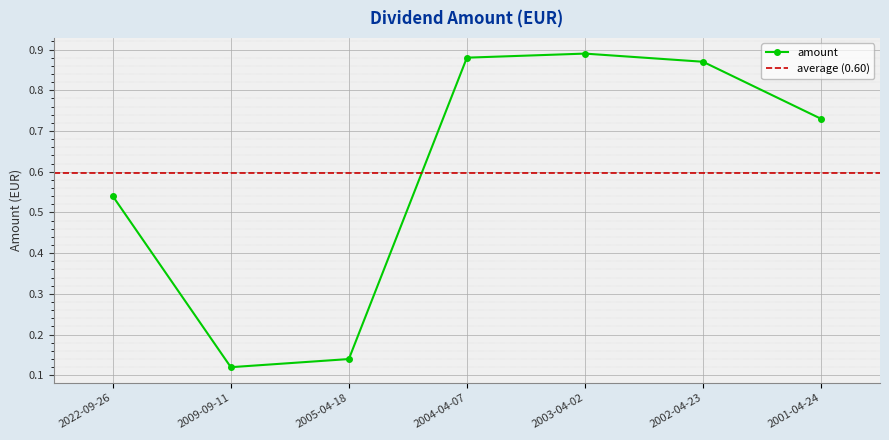

Rank the categories by value from lowest to highest.

2009-09-11, 2005-04-18, 2022-09-26, 2001-04-24, 2002-04-23, 2004-04-07, 2003-04-02